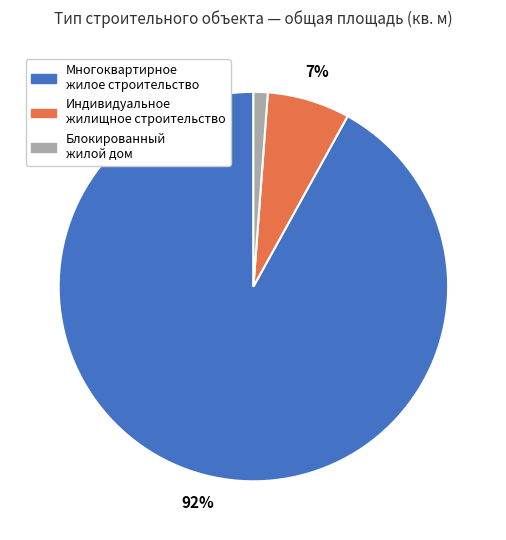

Between Индивидуальное жилищное строительство and Блокированный жилой дом, which is larger?

Индивидуальное жилищное строительство